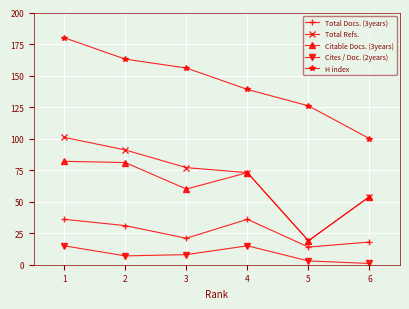

True or false: Total Docs. (3years) and Total Refs. intersect in this chart.

False